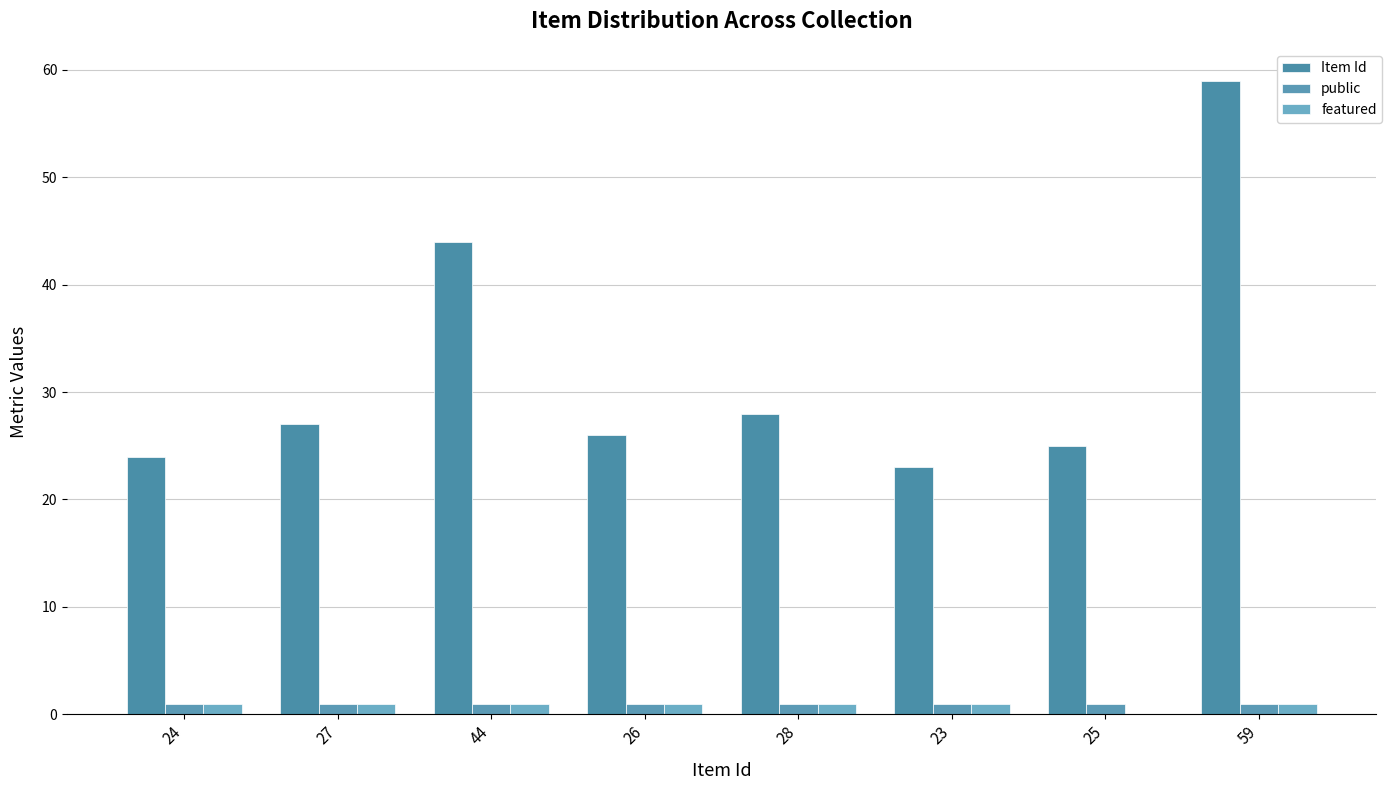

What is the maximum value shown in the chart?

59